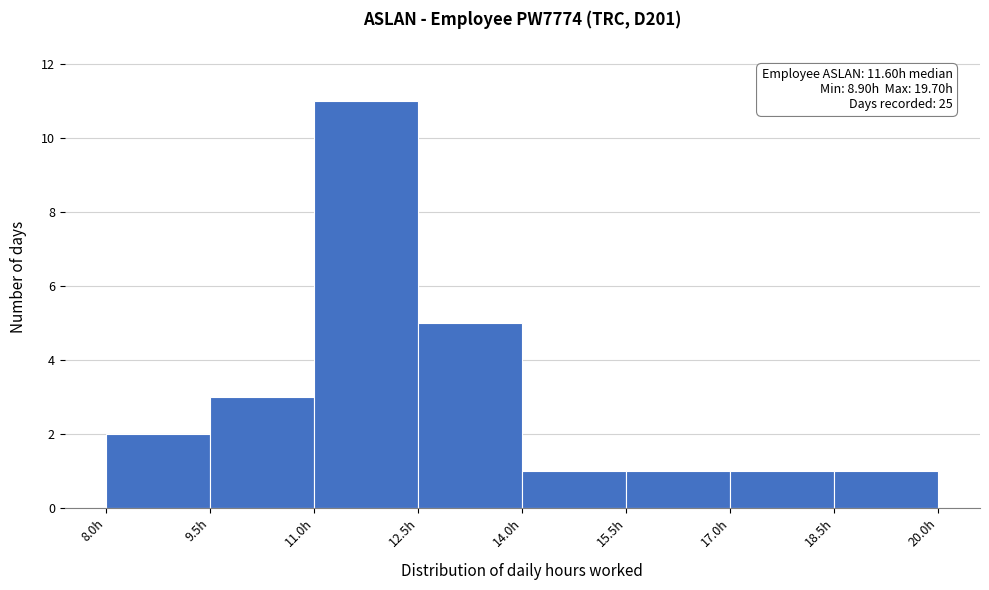

Which range on the x-axis has the tallest bar?

11.0 to 12.5